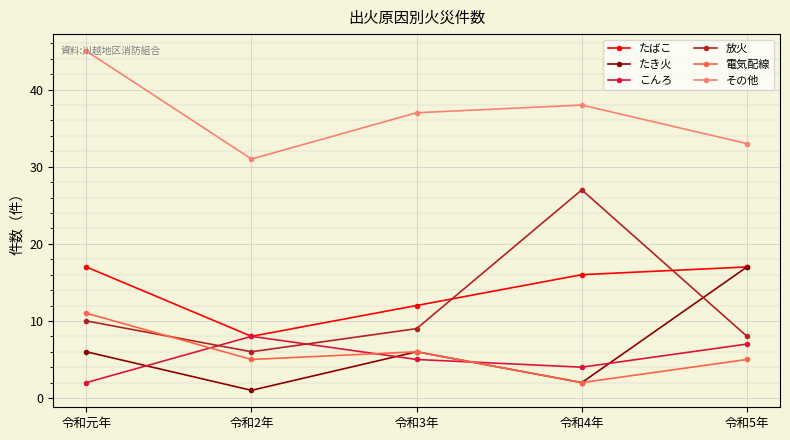

What is the value of the 放火 point at the 1st from the left?

10